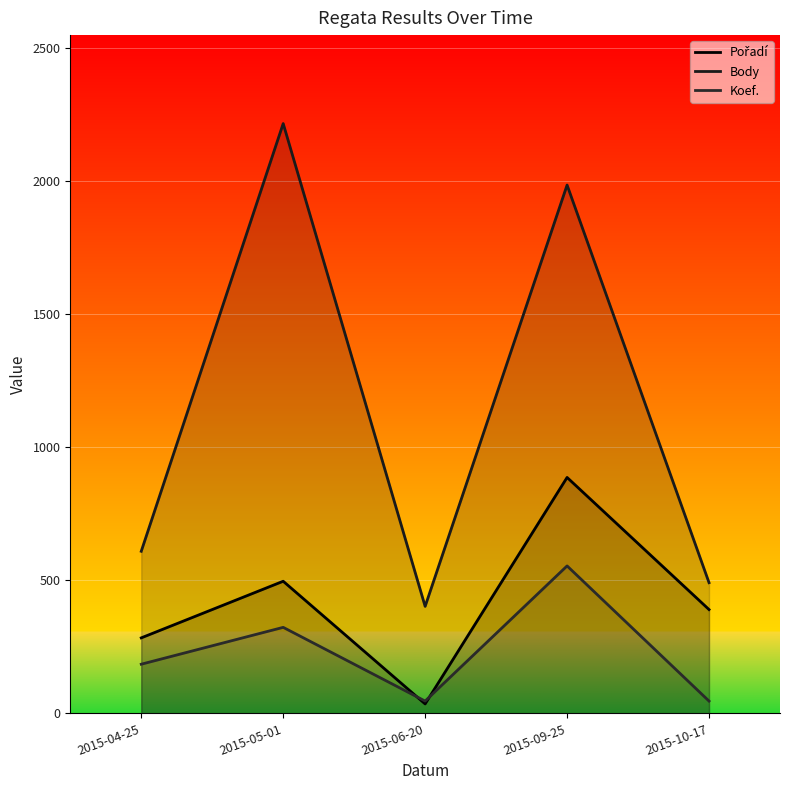

What is the label of the 5th point from the left?

2015-10-17